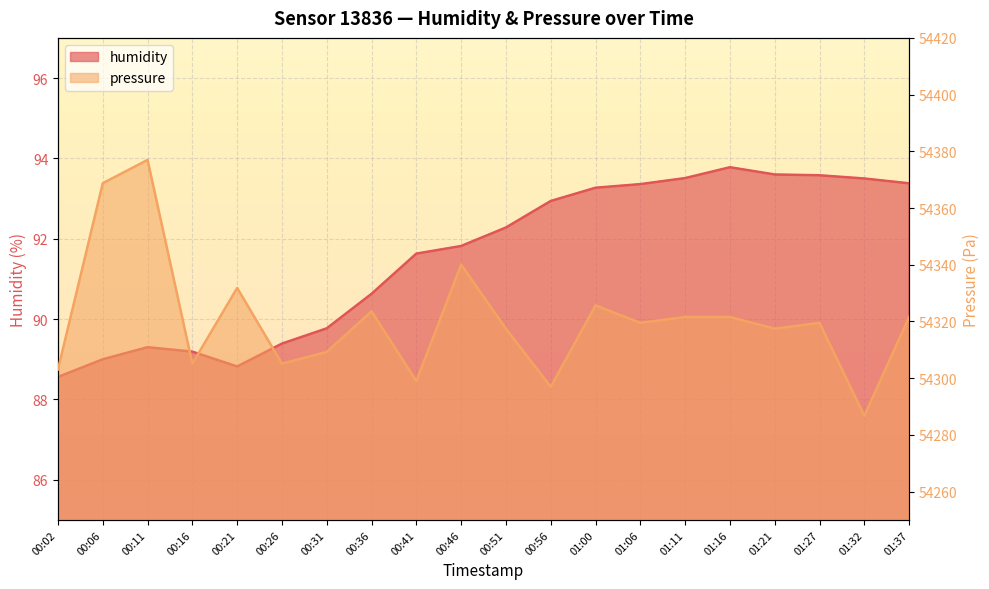

What is the average value of the humidity series?

91.6